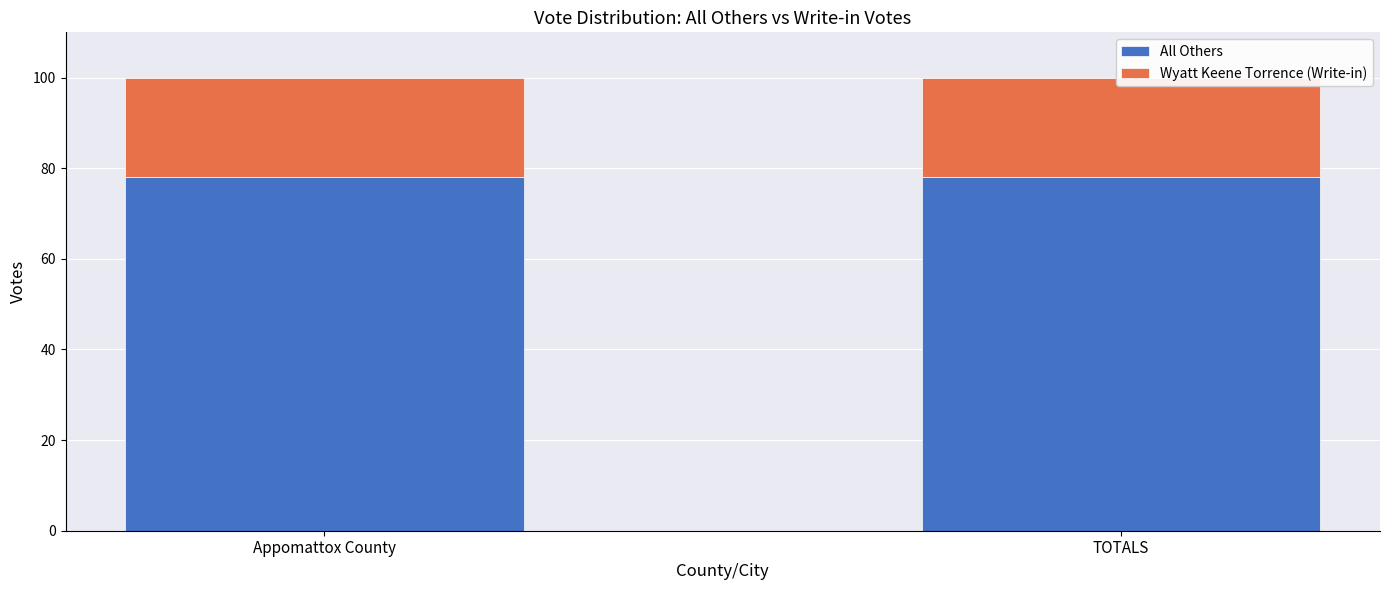

Is the value of Wyatt Keene Torrence (Write-in) at TOTALS greater than the value of All Others at Appomattox County?

No